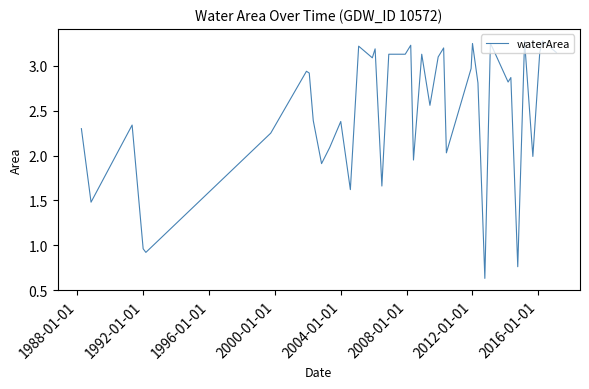

What is the greatest value displayed?

3.3